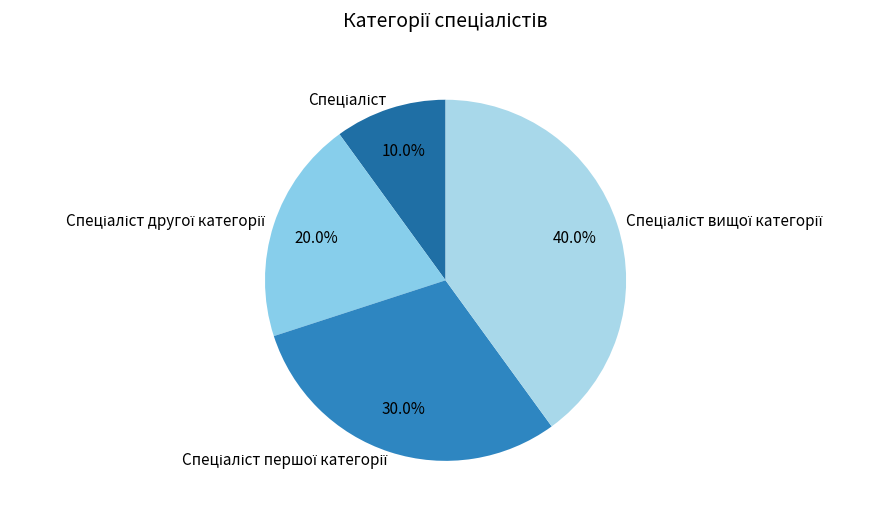

Is there a majority slice in this chart?

No